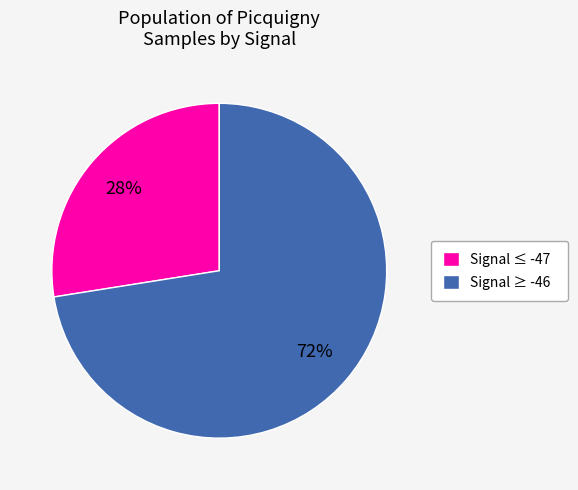

Does Signal ≤ -47 represent more than half of the total?

No